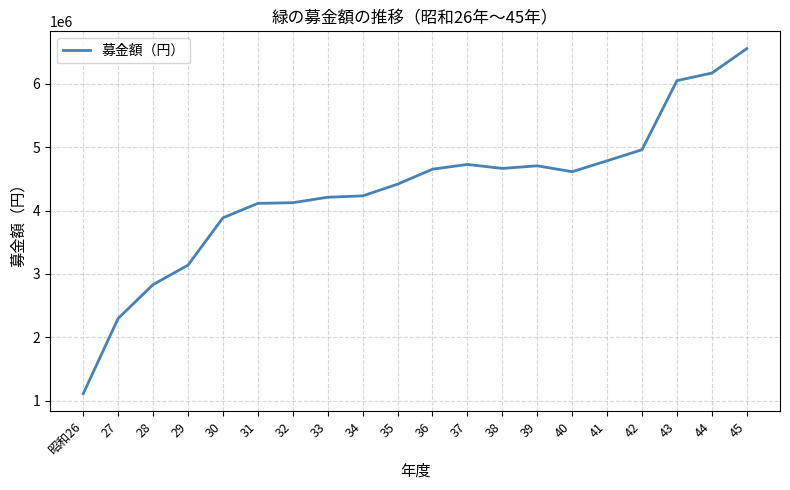

Is it true that the value at 41 is 7985404?

False